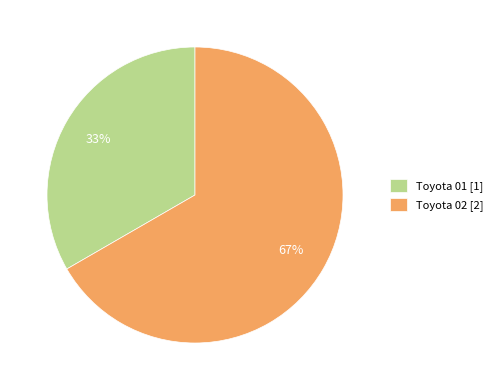

Is it true that Toyota 01 is 26% of the pie?

False